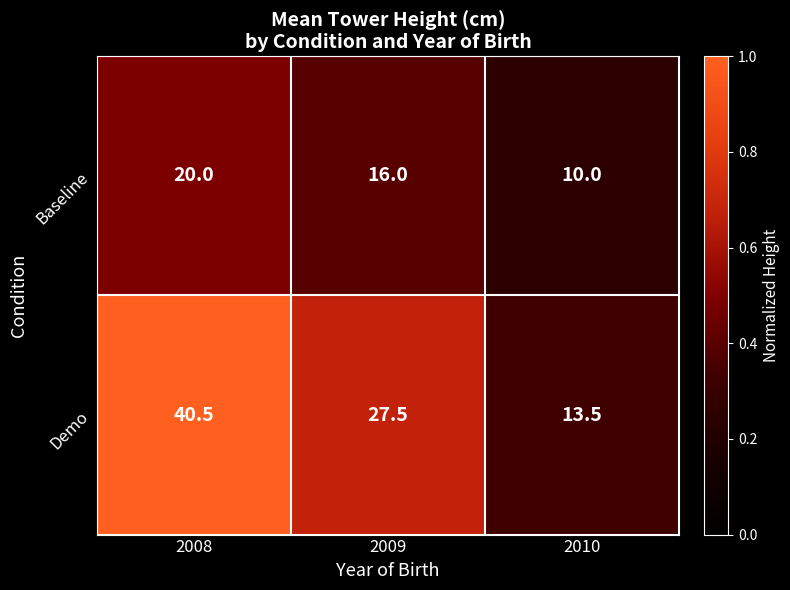

Where does the Demo series first go above 27?

2008